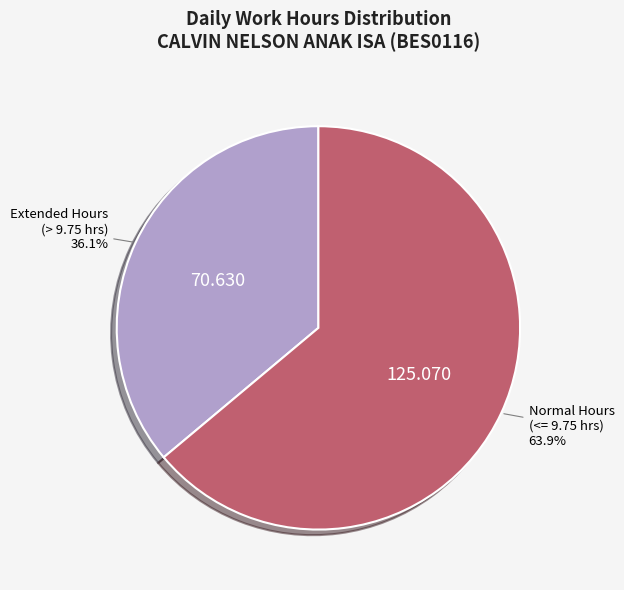

Do Normal Hours (<= 9.75 hrs) and Extended Hours (> 9.75 hrs) together represent more than half of the pie?

Yes